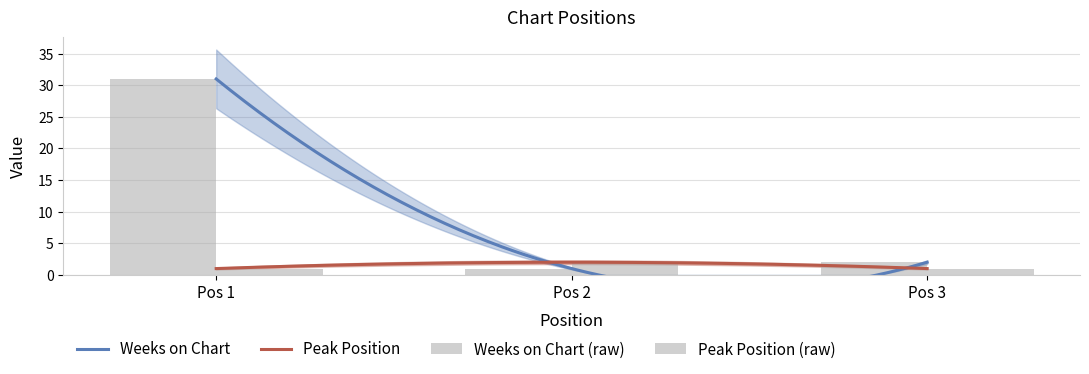

What is the highest value of the Peak Position series?

2.0